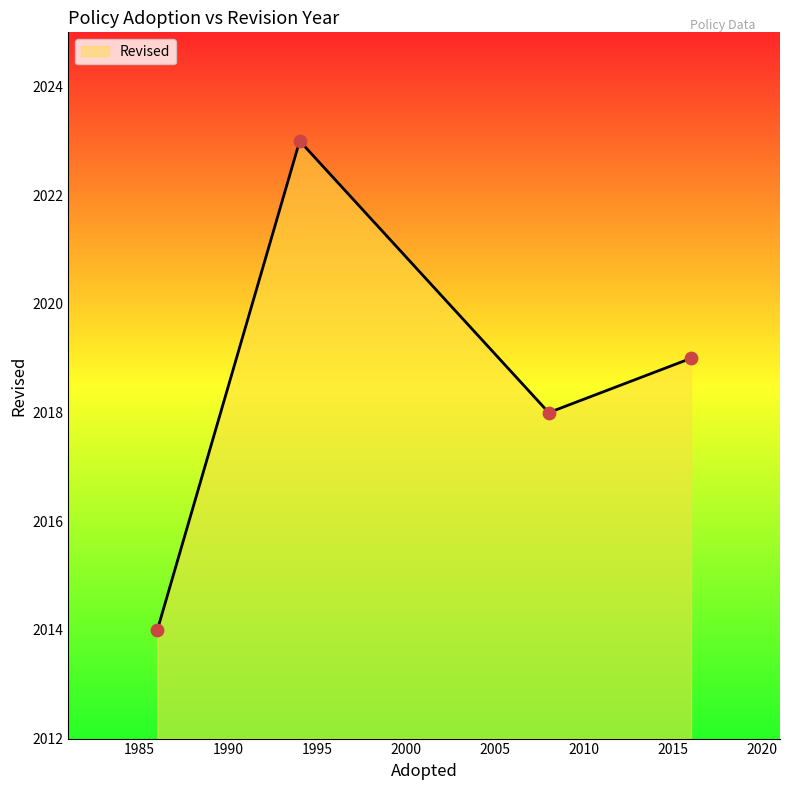

What is the ratio of the value at 2016 to the value at 1994?

1.0